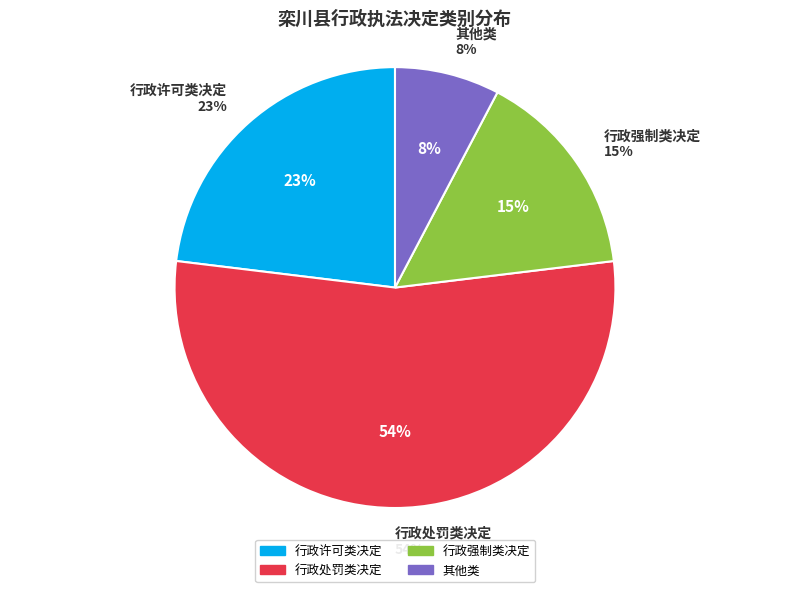

To the nearest percent, what is the difference between the 其他类 and 行政许可类决定 slice percentages?

15%